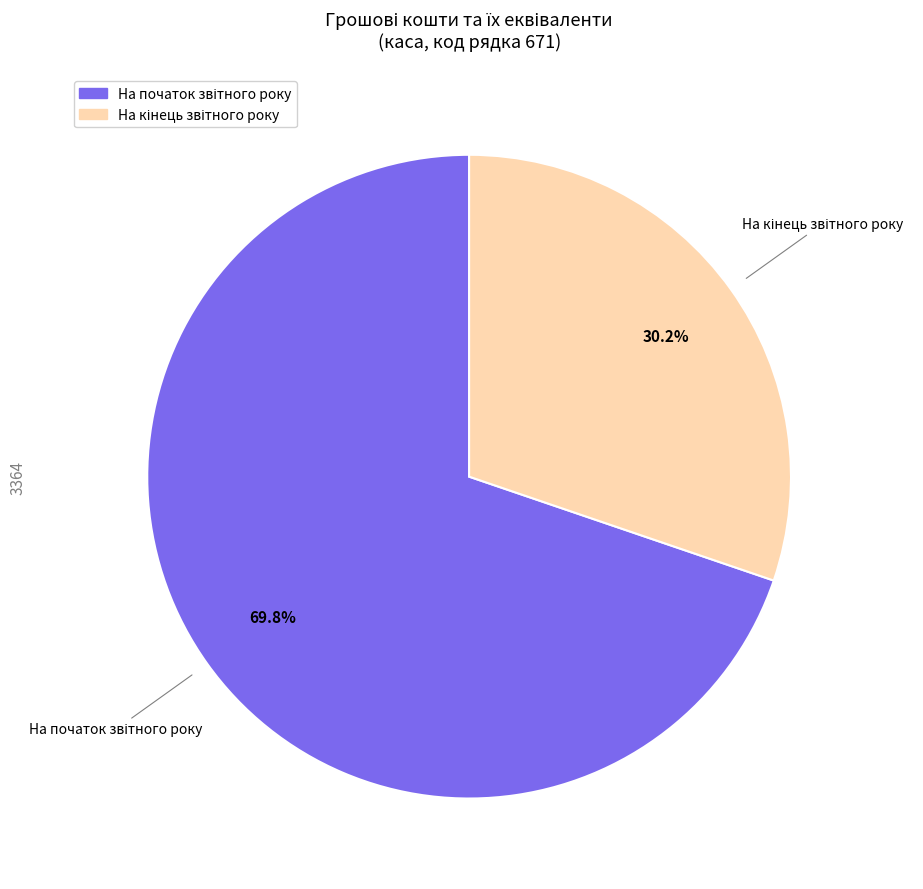

Does any single category account for the majority?

Yes